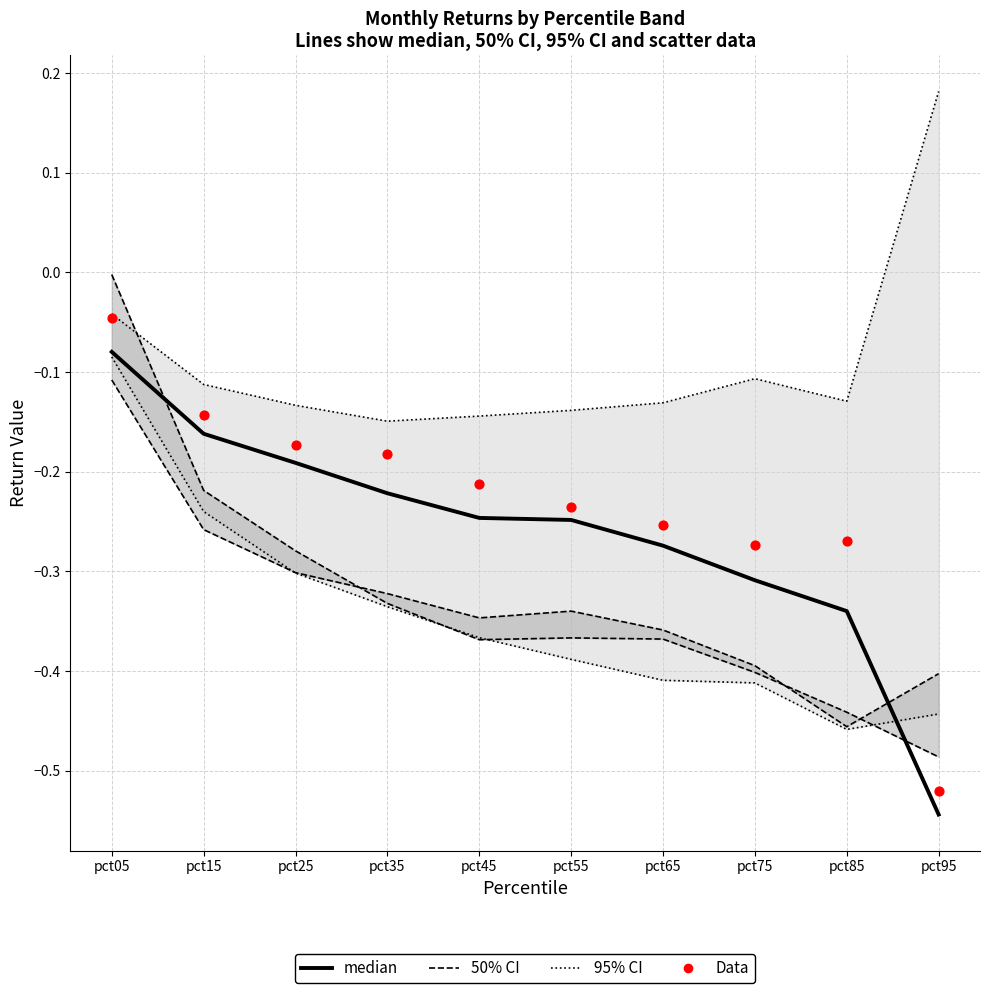

What is the total value across all series at pct85?

-1.5